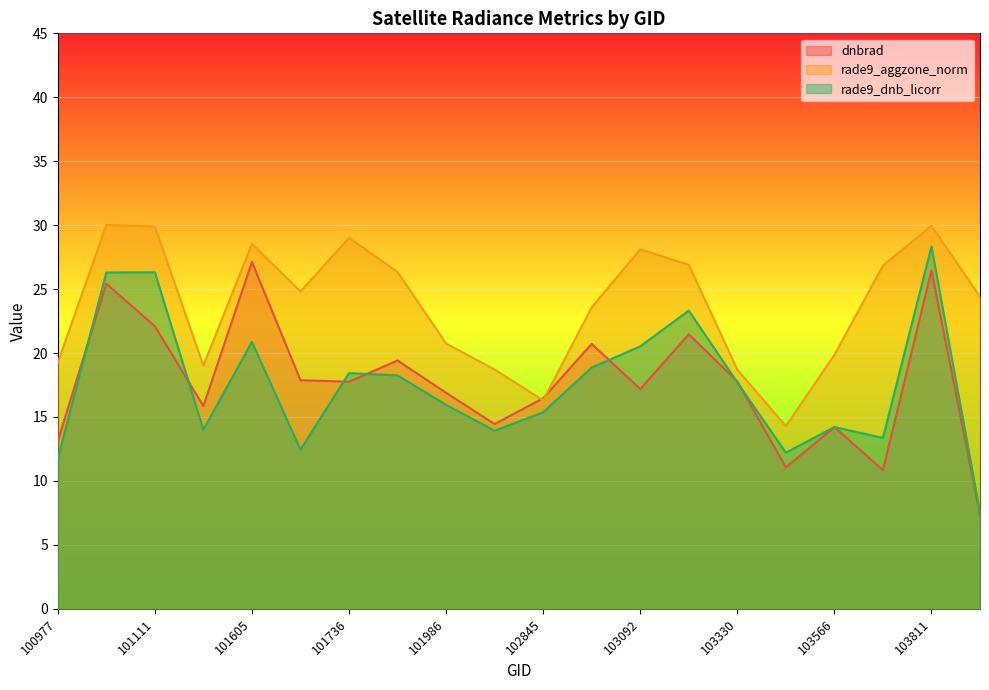

Which series changed the most between 101727 and 103566?

rade9_aggzone_norm